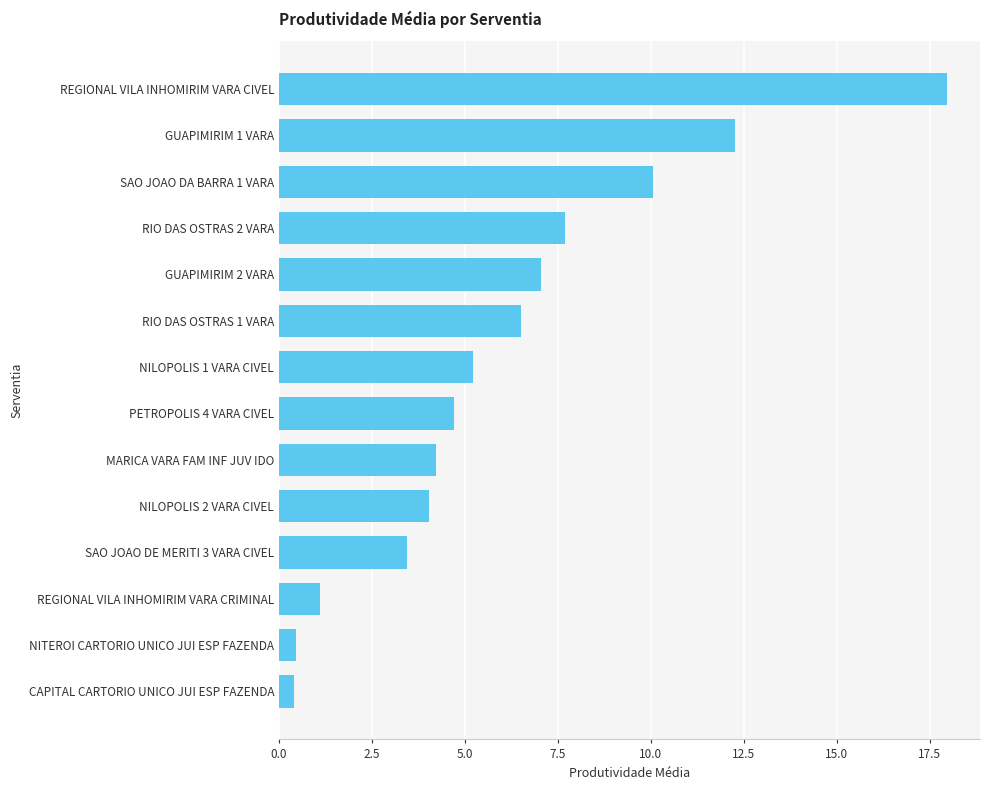

Are the bars grouped side by side (vs. stacked)?

No